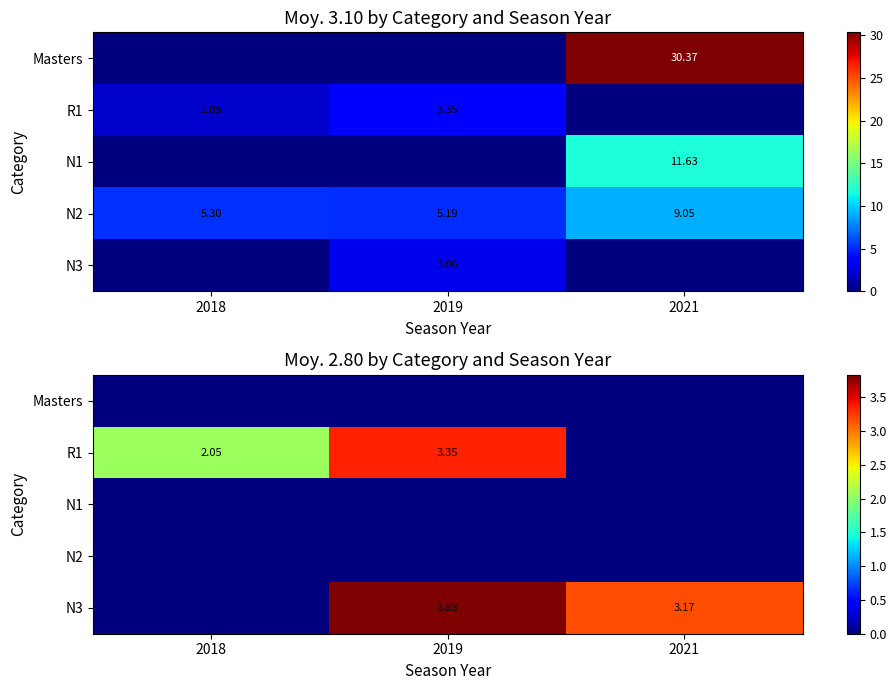

What is the total value across all series at 2021?

3.2